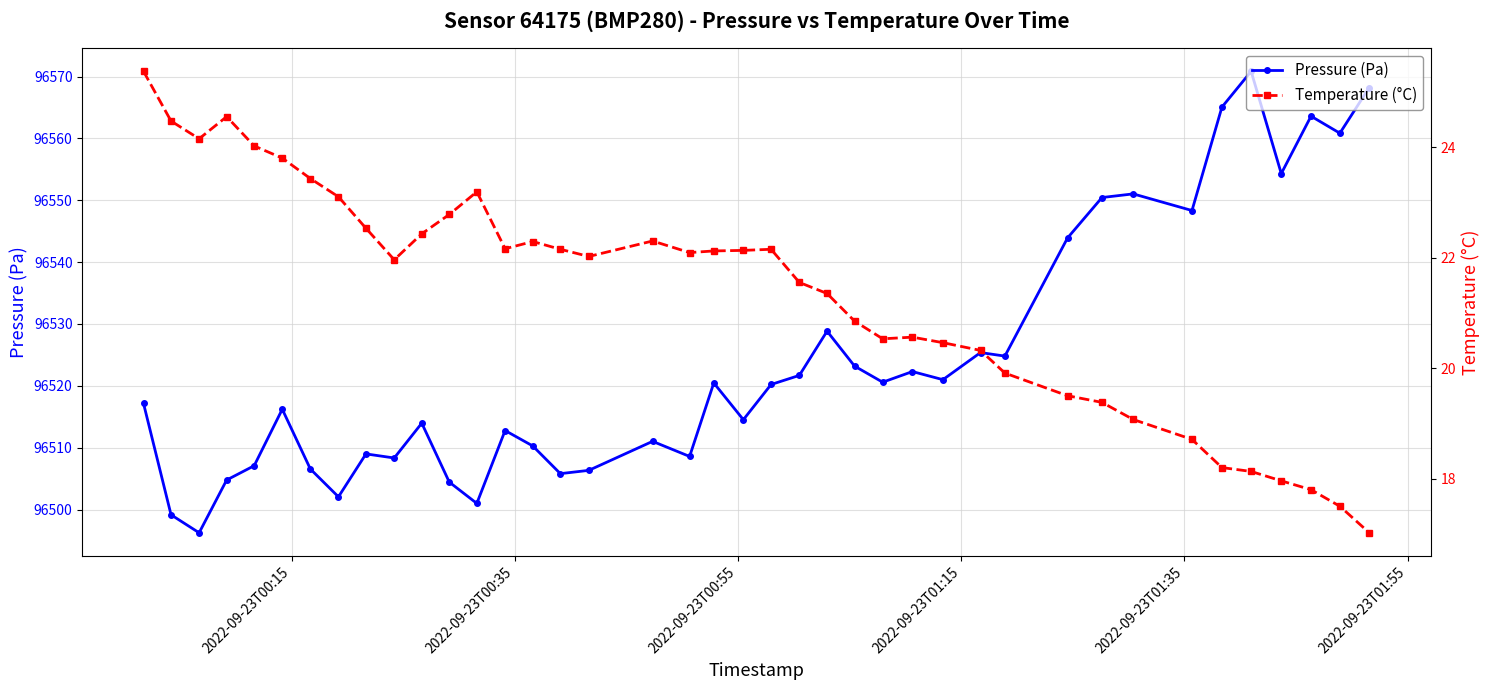

What is the value of the Pressure (Pa) point at the 4th from the left?

96504.8